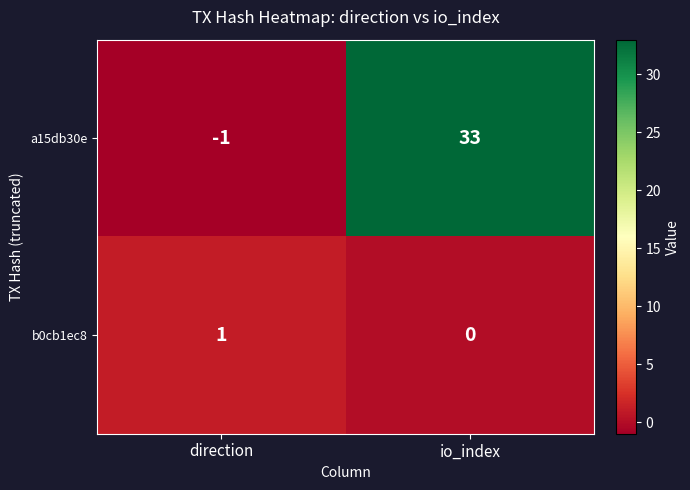

Where is a15db30e nearest to the value 16?

direction